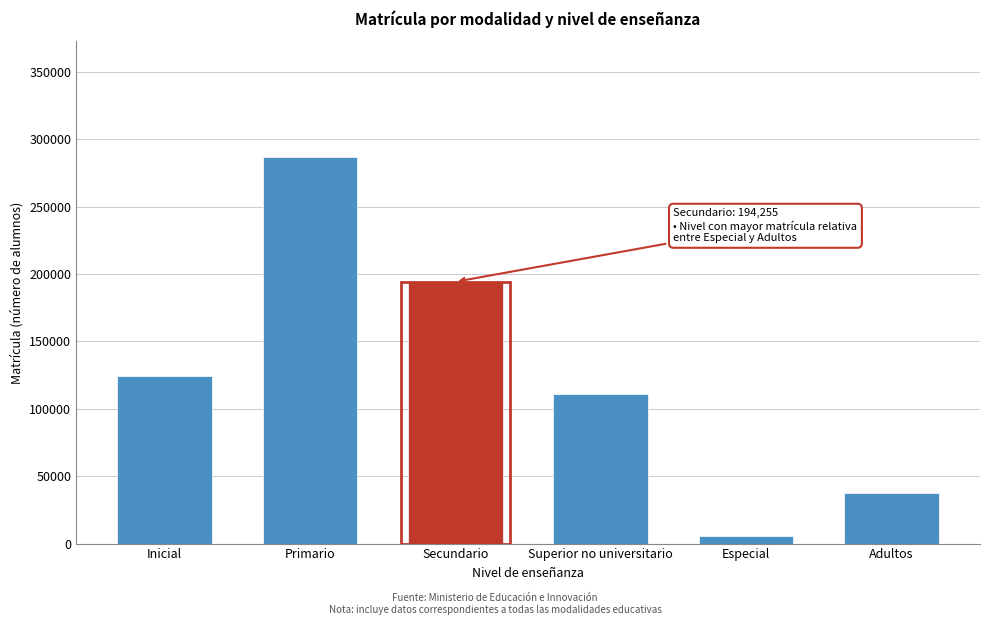

Reading left to right, list all the values displayed in this chart.

124581	286623	194255	110660	5270	37514